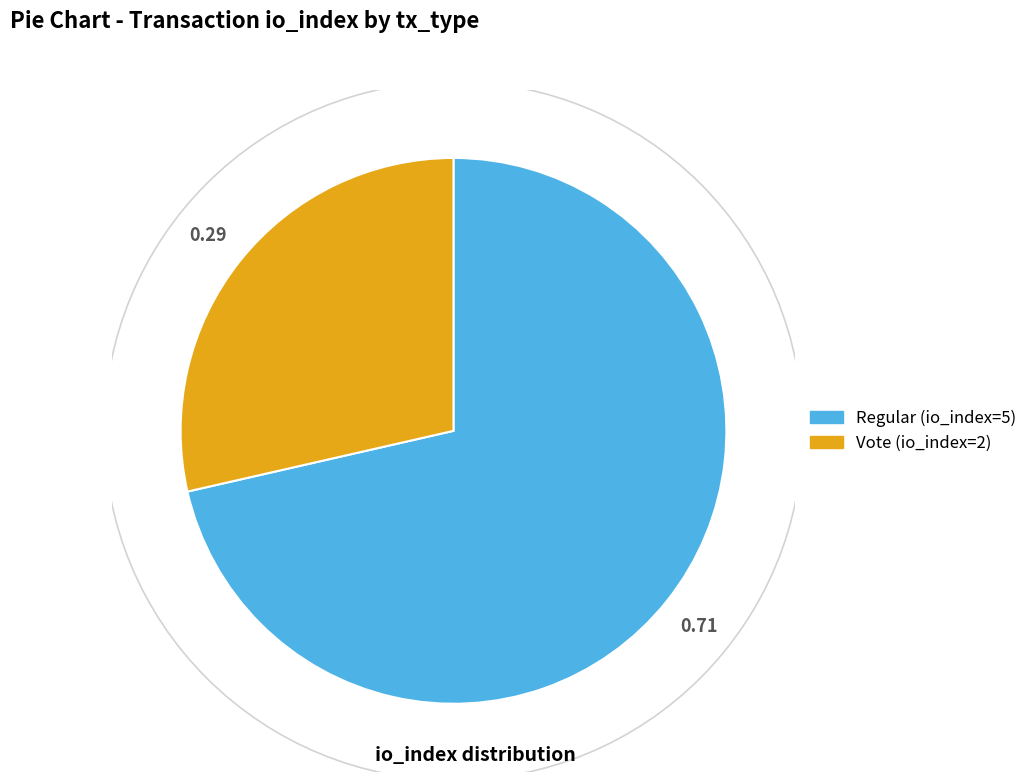

Is there any slice that represents more than half of the pie?

Yes